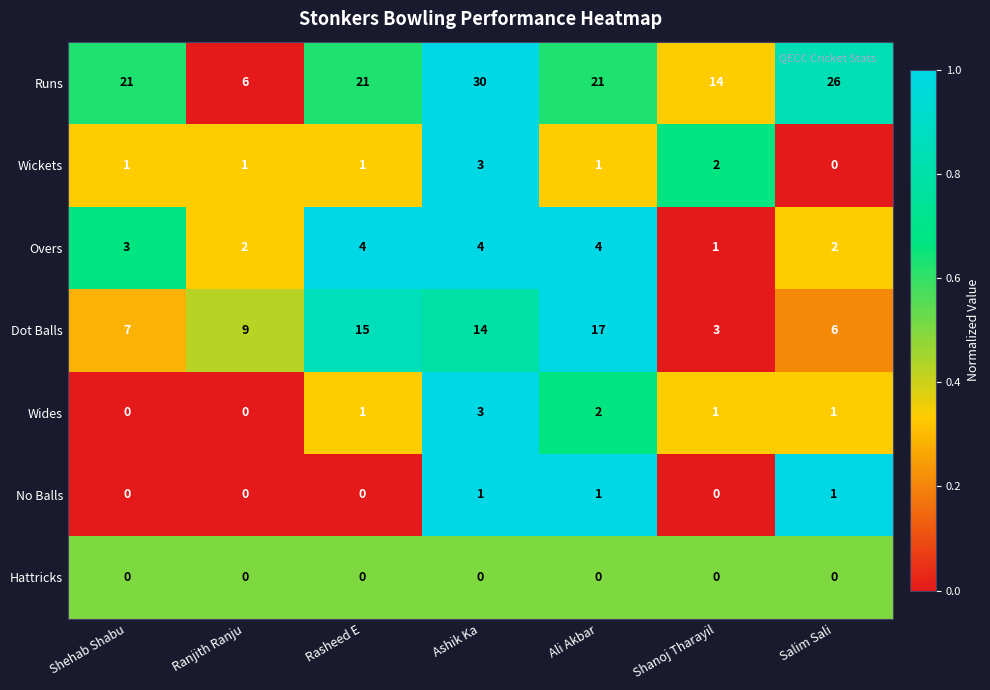

What is the maximum value shown in the chart?

30